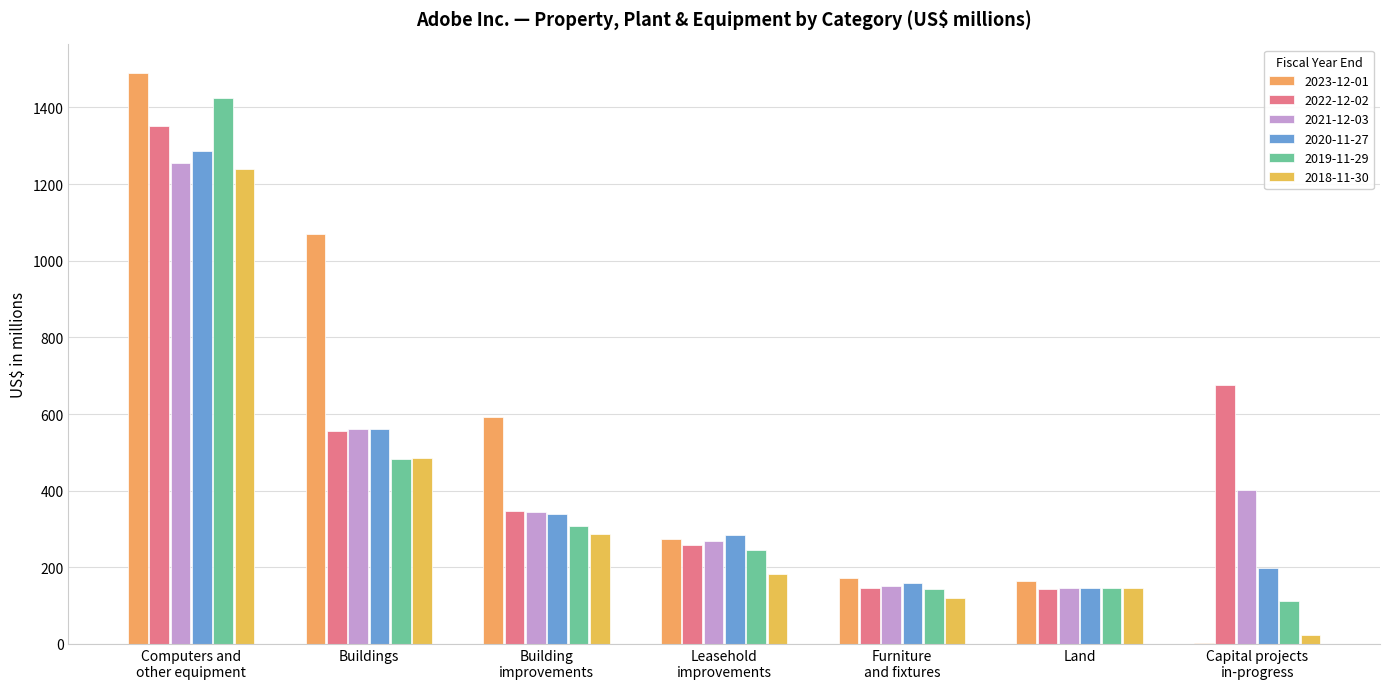

The value of 2020-11-27 at Land is 145. True or false?

True